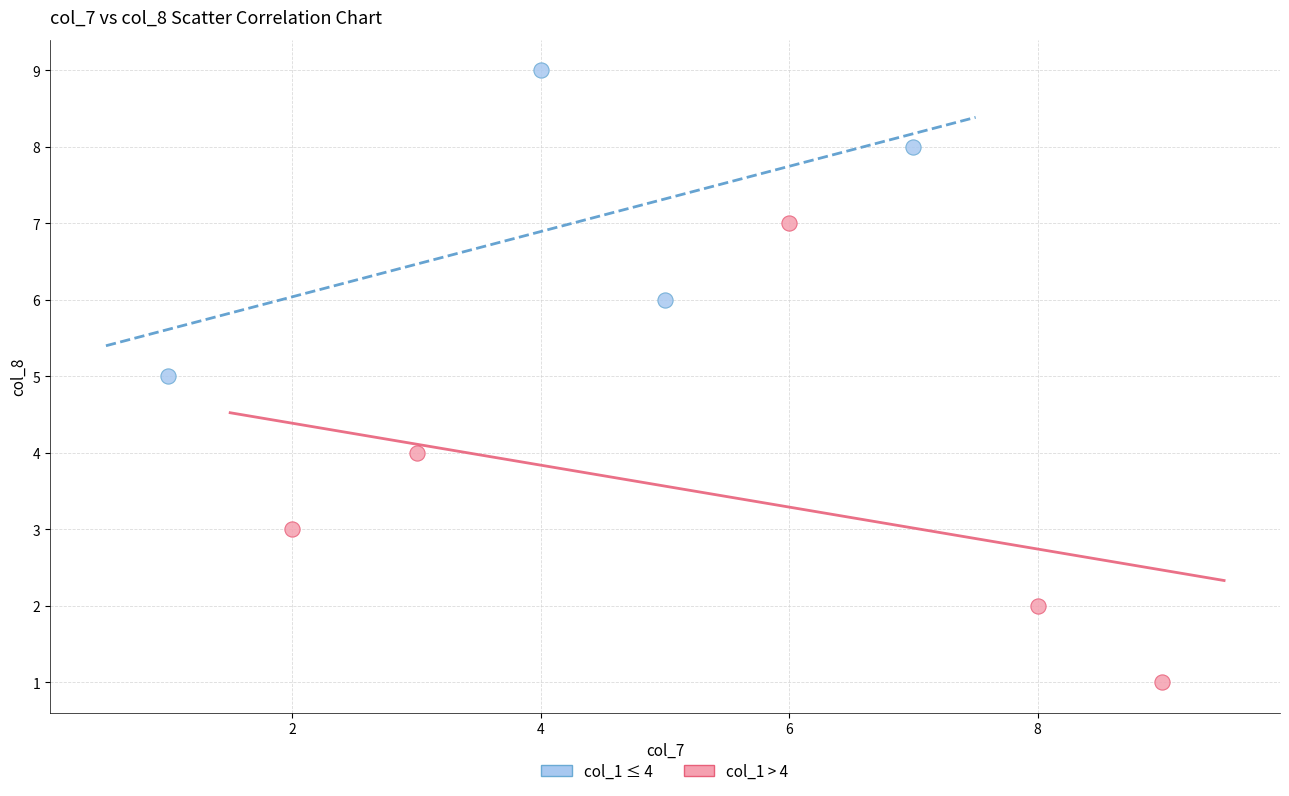

Which series has the largest Y range (max minus min)?

col_1 > 4